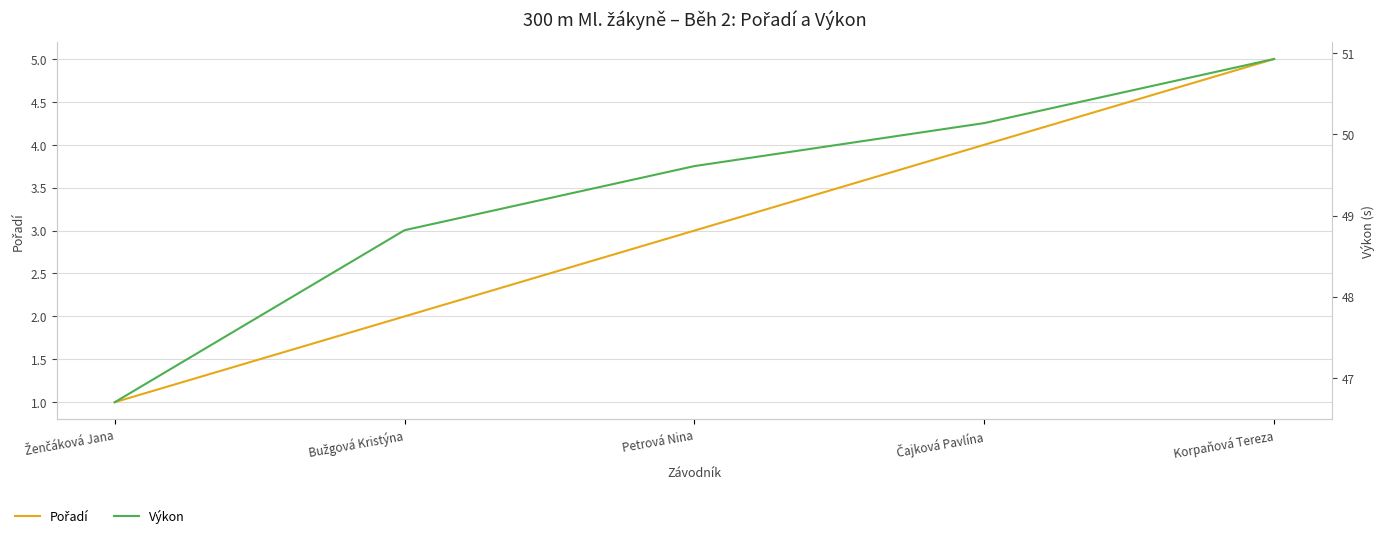

What is the approximate value of Výkon at Petrová Nina?

49.6